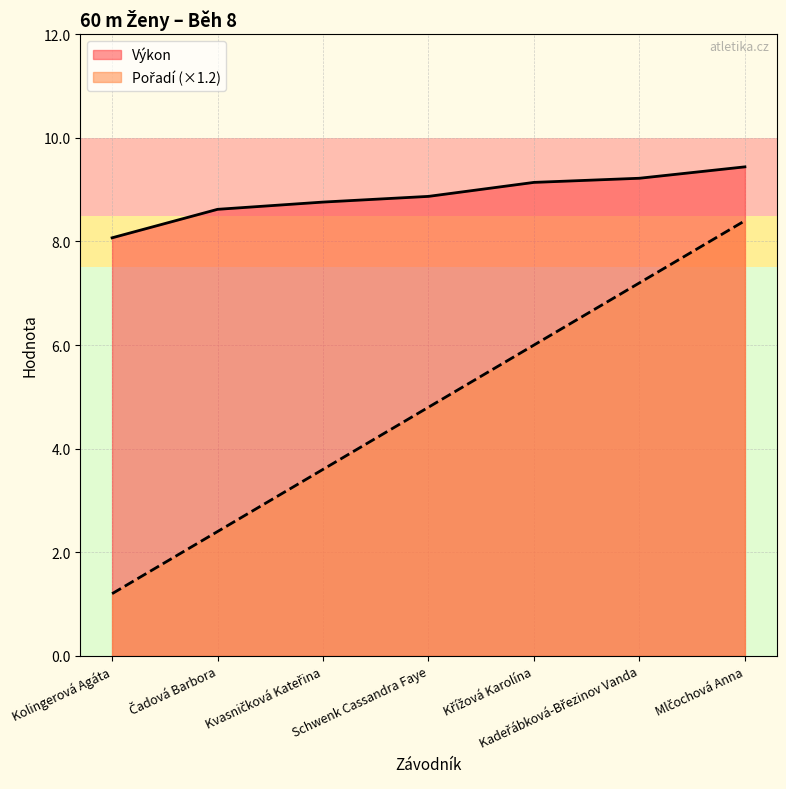

The Pořadí series shows 4.8 at Schwenk Cassandra Faye. True or false?

True